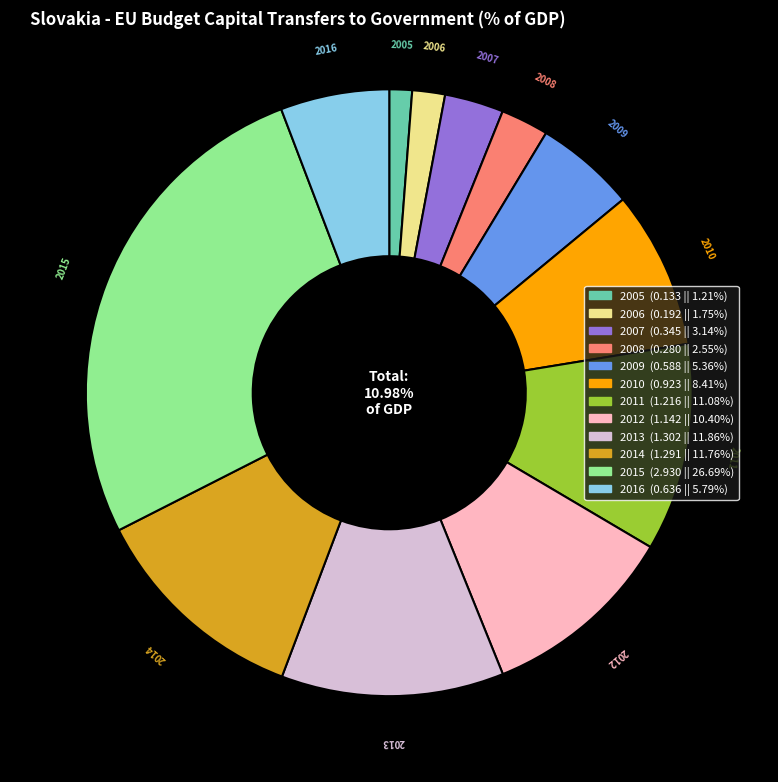

Does any single category account for the majority?

No